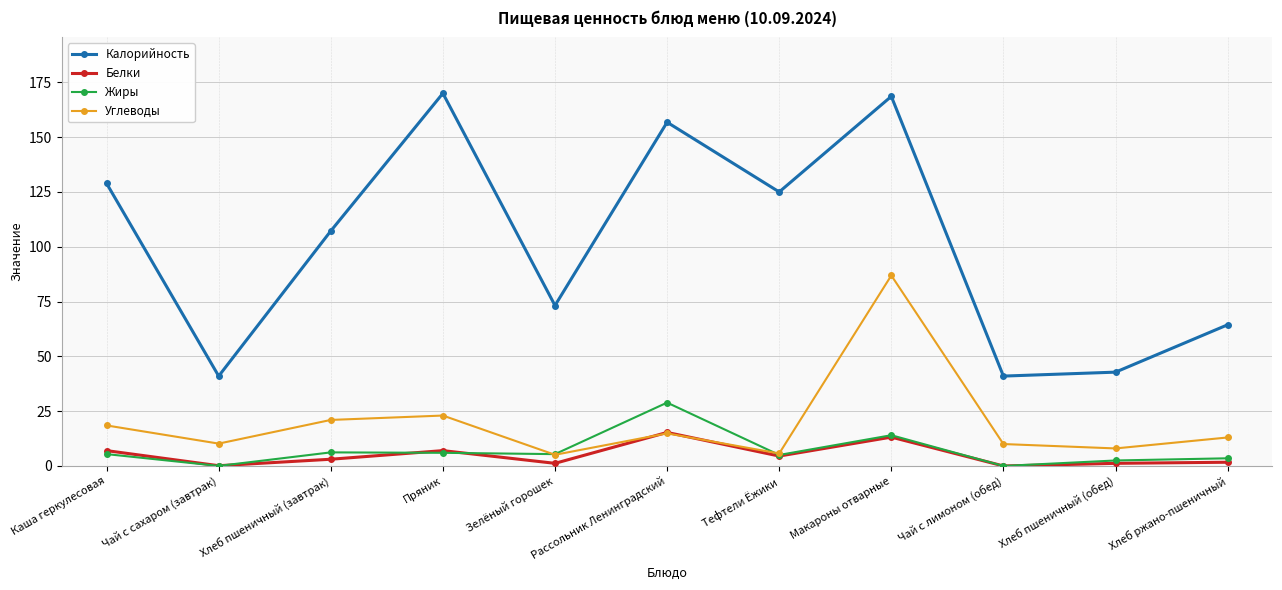

What is the approximate value of Углеводы at Тефтели Ёжики?

5.7